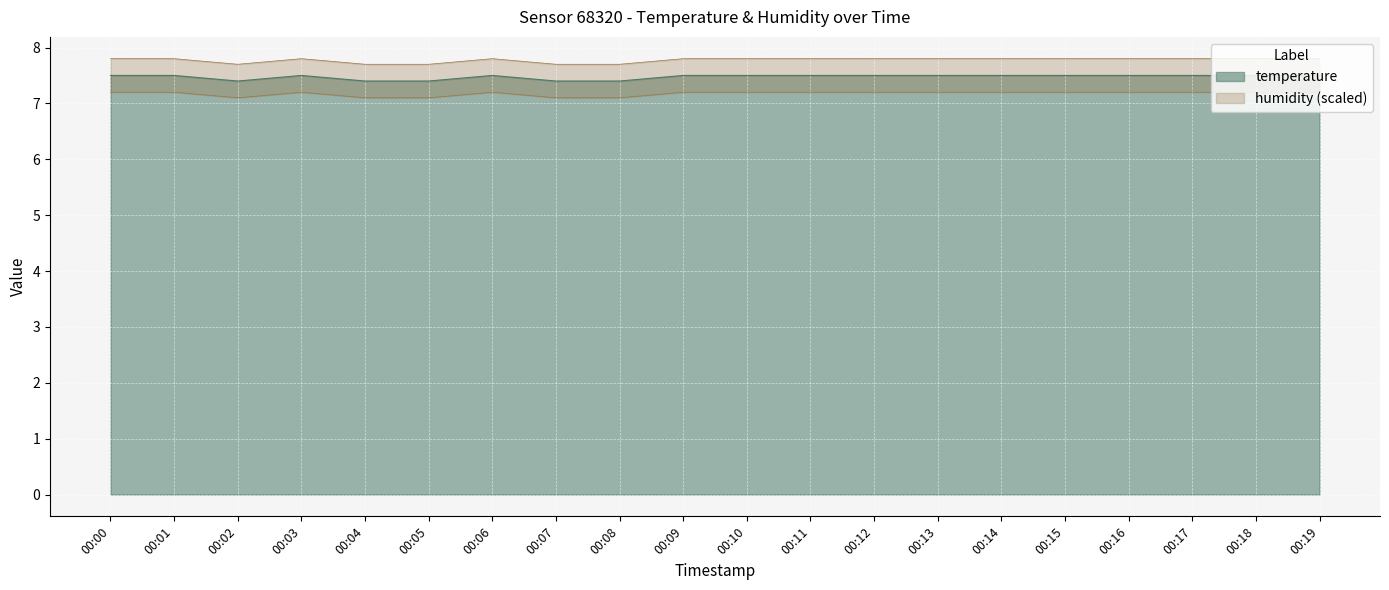

What is the highest value of the temperature series?

7.5